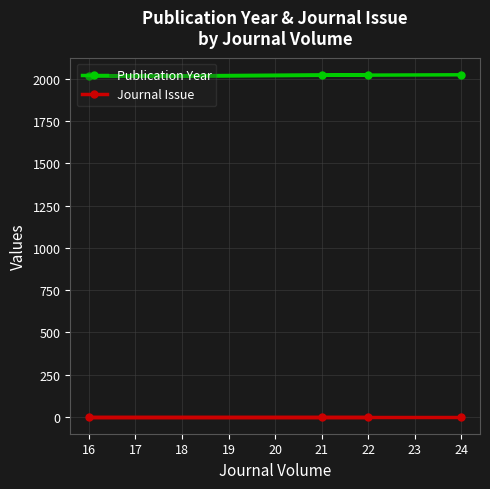

Reading left to right, extract all data points from this chart.

Publication Year: 2022	2016	2021	2024
Journal Issue: 1	1	1	1